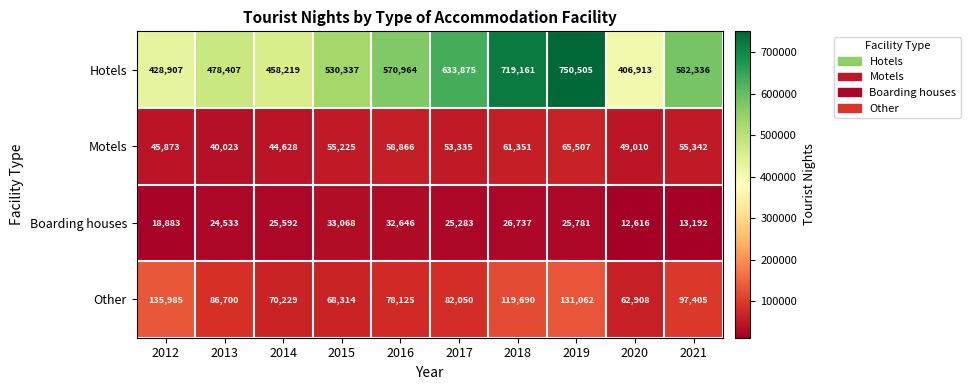

List the series in order of their peak value, highest first.

Hotels, Other, Motels, Boarding houses